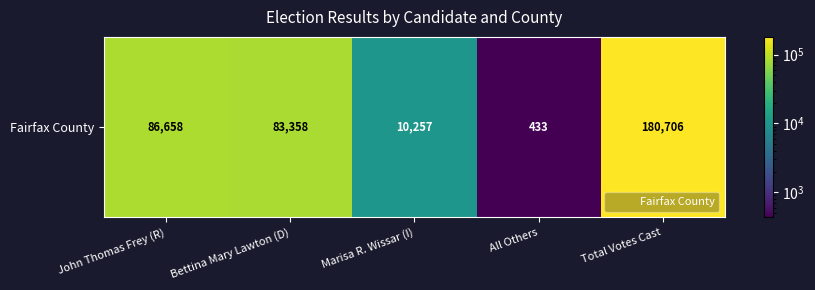

What is the difference between the maximum and minimum values?

180273